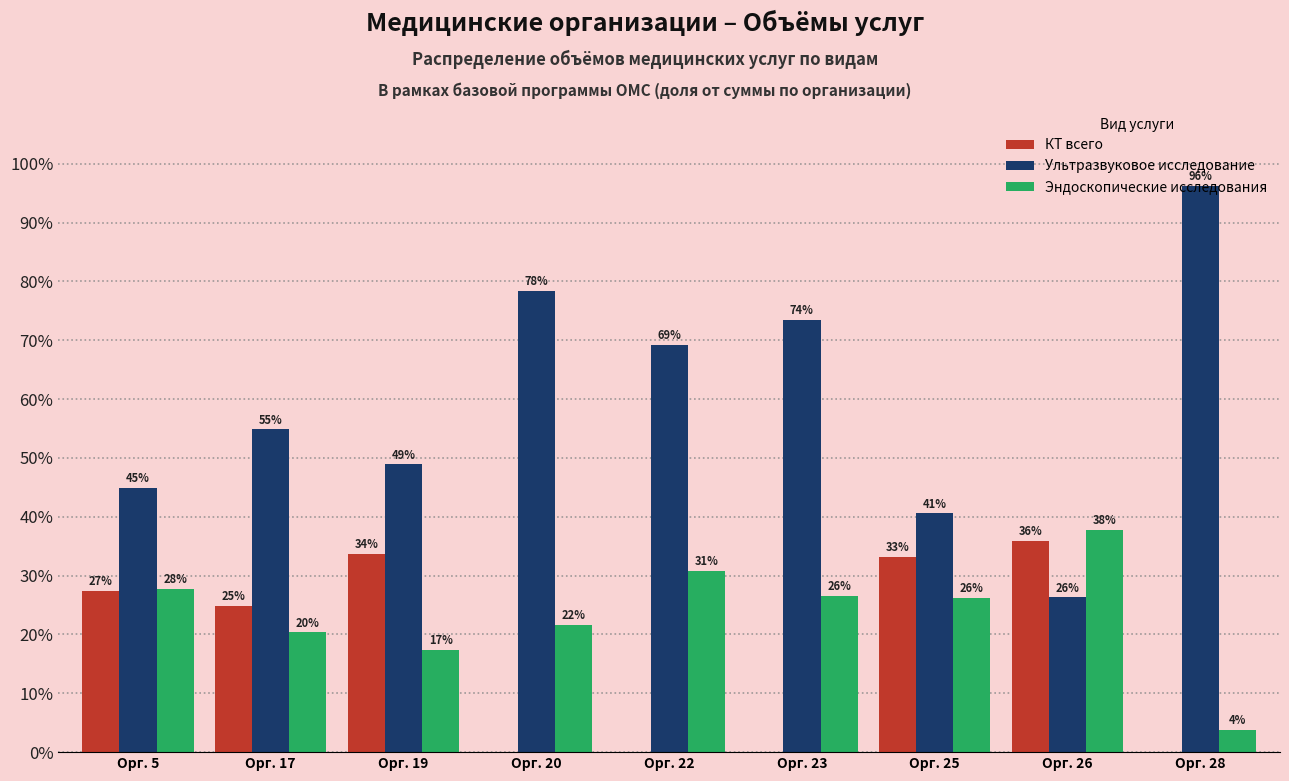

Which series has the widest spread of values?

Ультразвуковое исследование